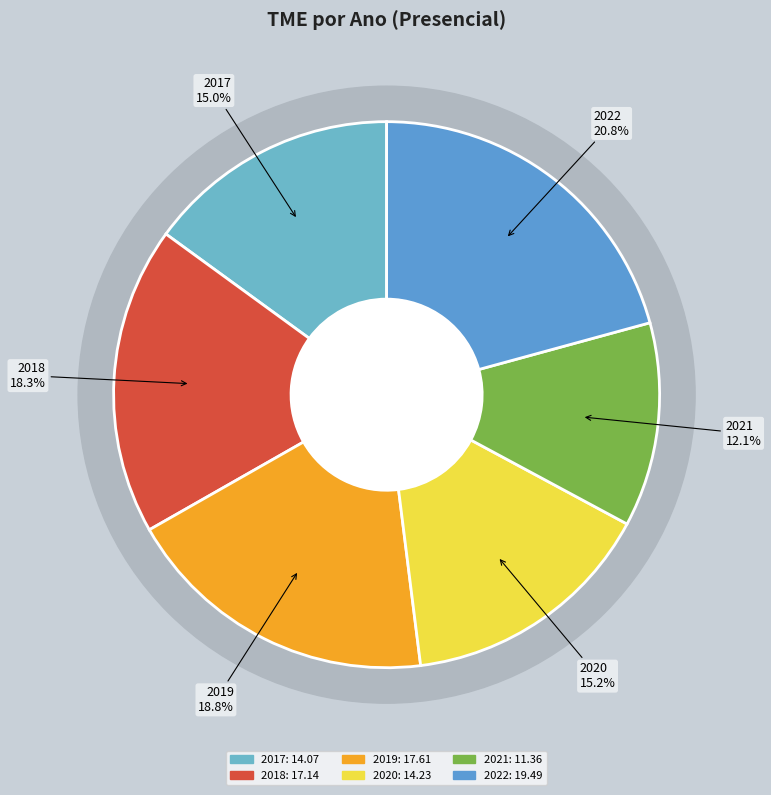

Which has a higher value, 2020 or 2018?

2018